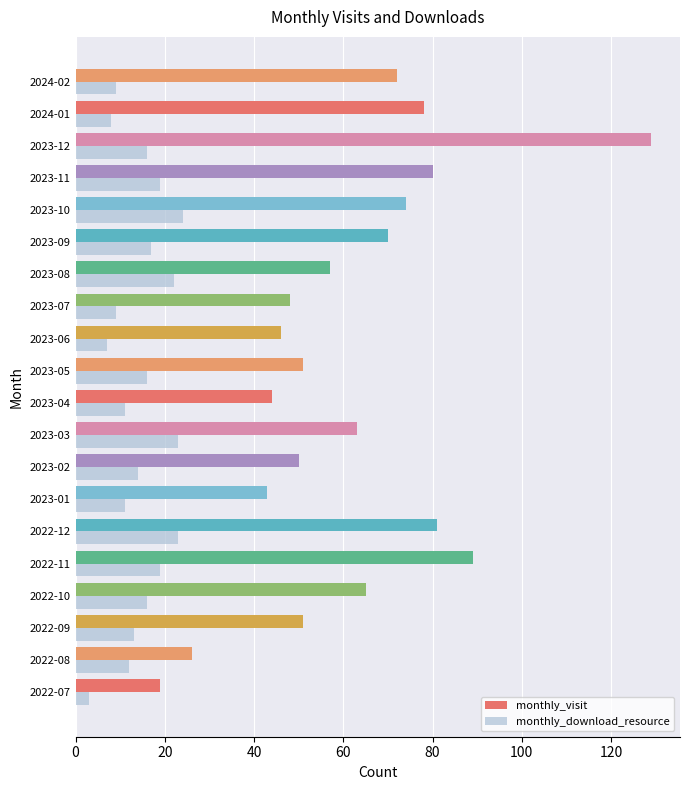

At which label does monthly_download_resource reach its minimum?

2022-07